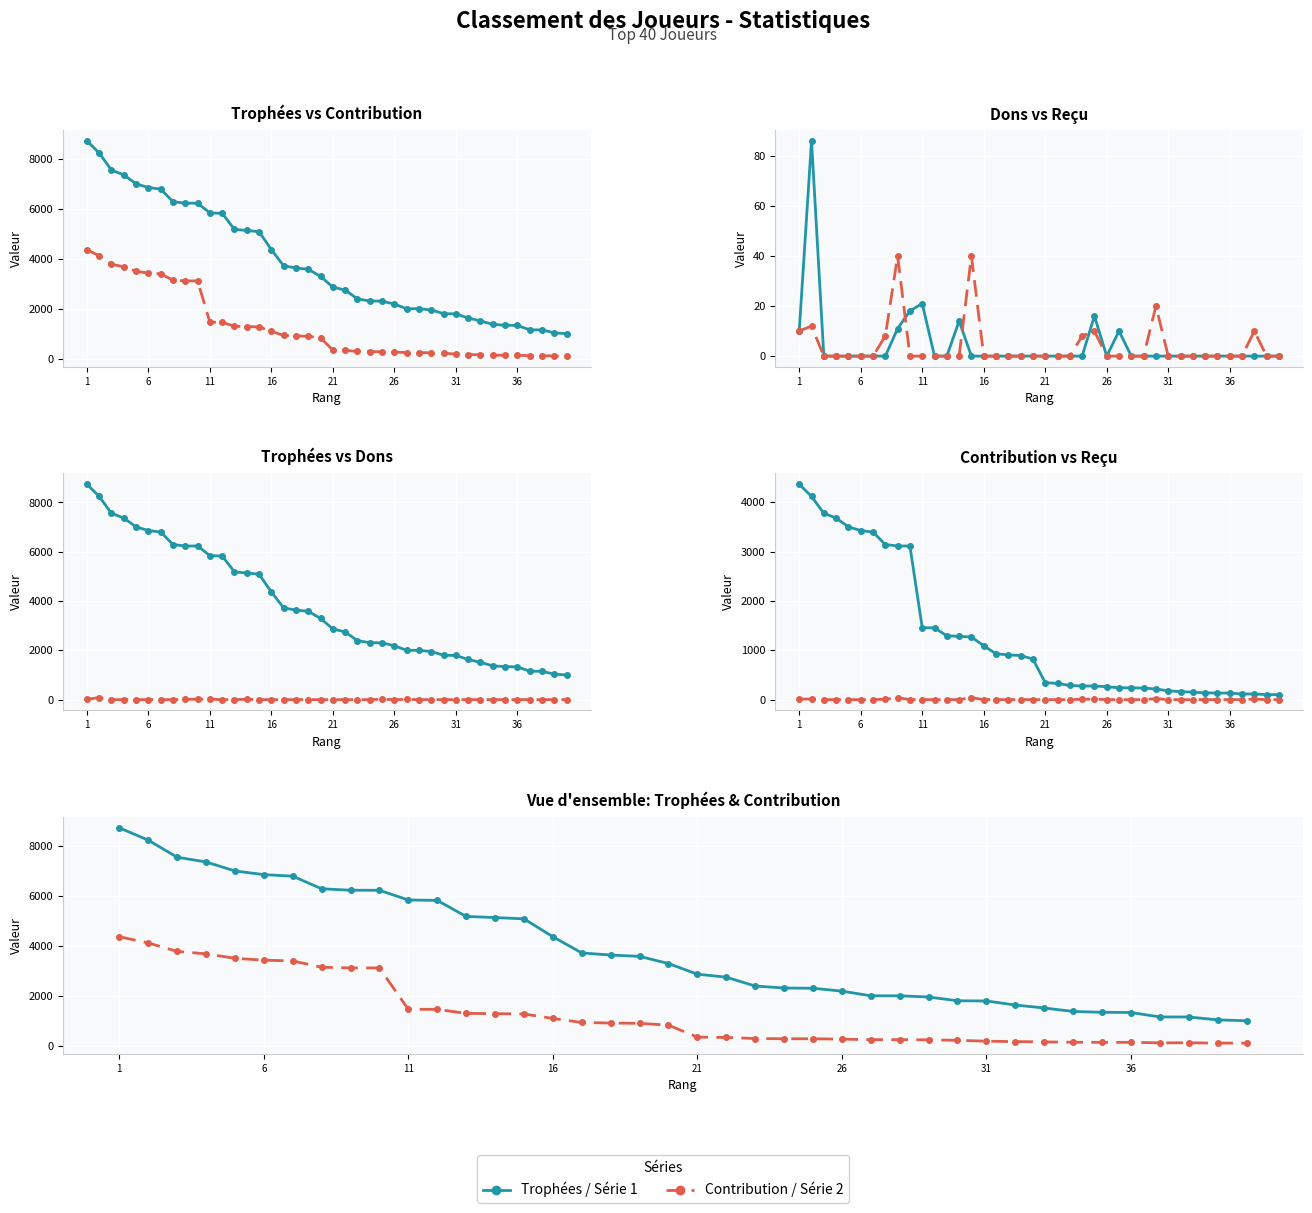

Which series has the largest total across all categories?

Trophées